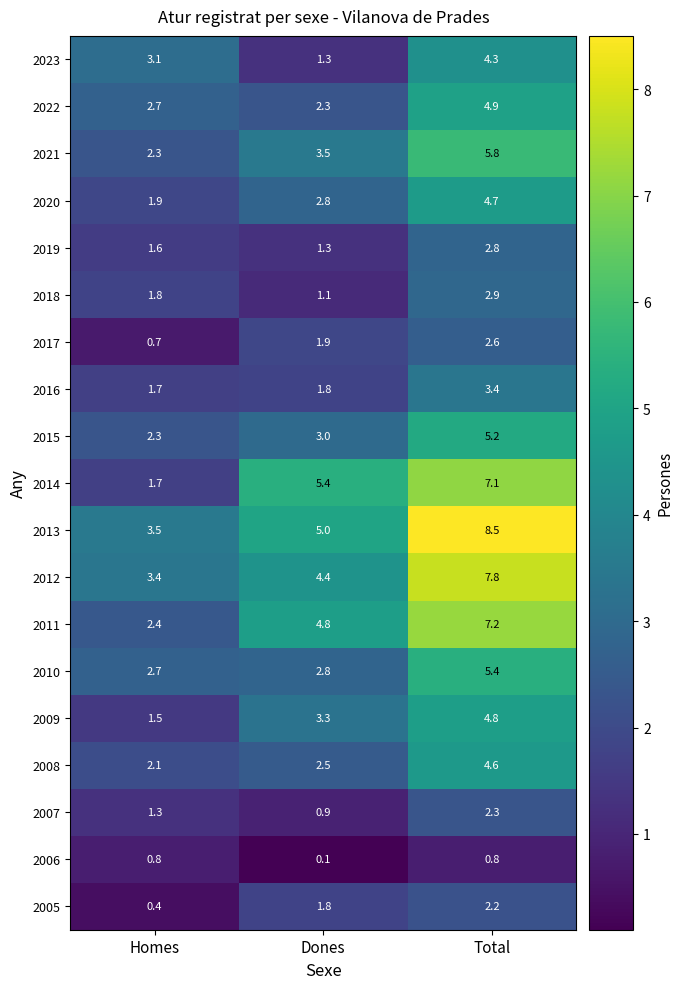

At which label does 2016 reach its minimum?

Homes